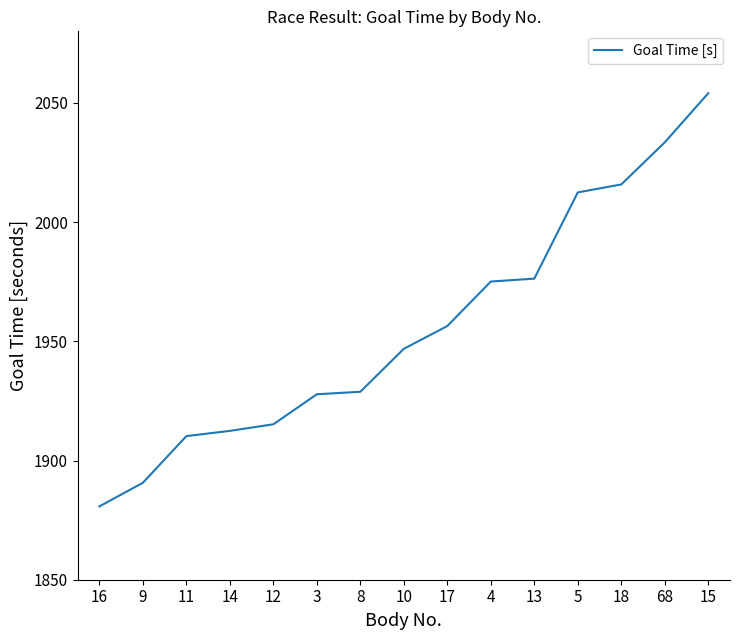

Reading left to right, extract all data points from this chart.

1880.8	1890.7	1910.2	1912.4	1915.2	1927.8	1928.8	1946.9	1956.4	1975.1	1976.3	2012.4	2015.8	2033.4	2054.0